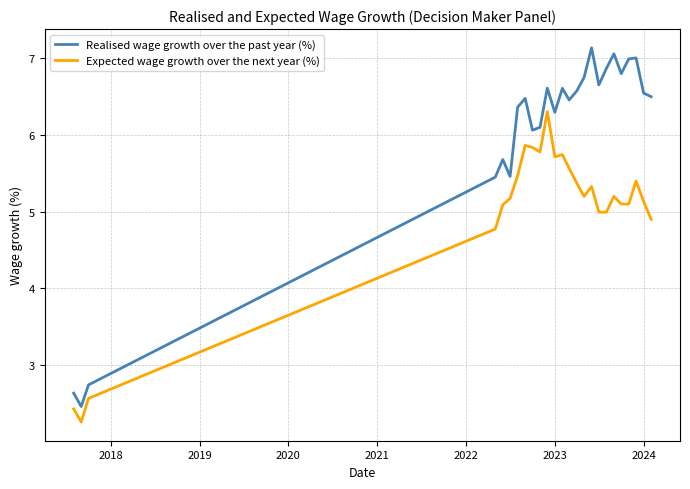

What are all the series names shown in the legend?

Realised wage growth over the past year (%), Expected wage growth over the next year (%)